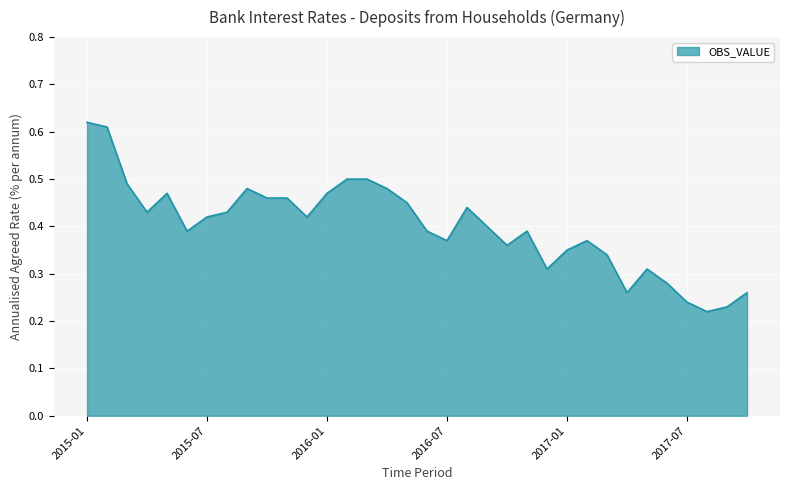

Does the chart display data point markers on the line(s)?

No